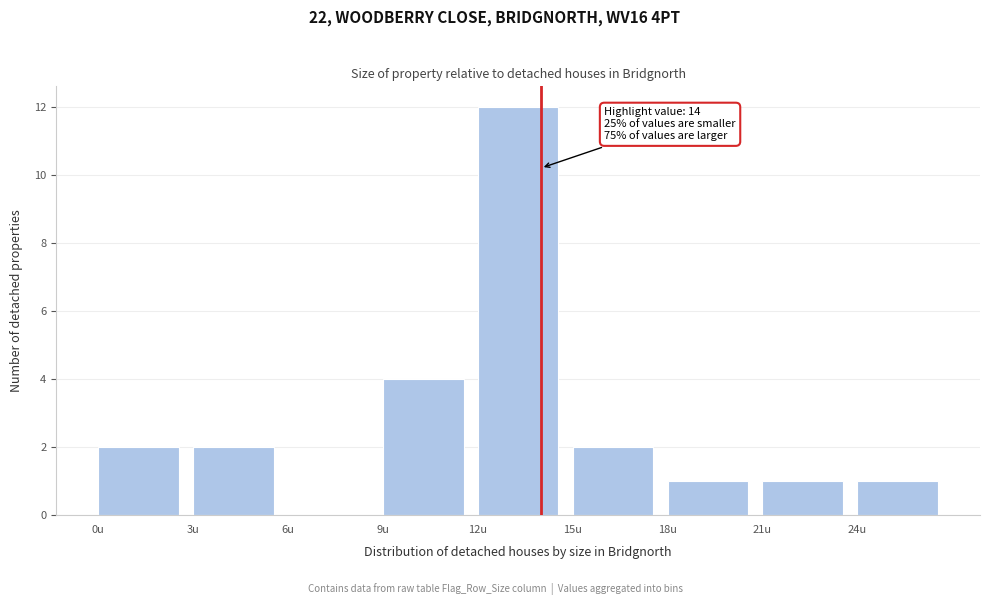

Over which range of the x-axis is the bar tallest?

12 to 15